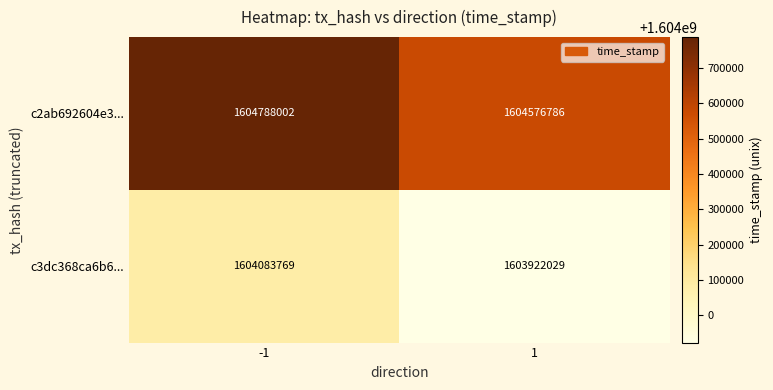

What is the spread (max minus min) of values at -1?

704233